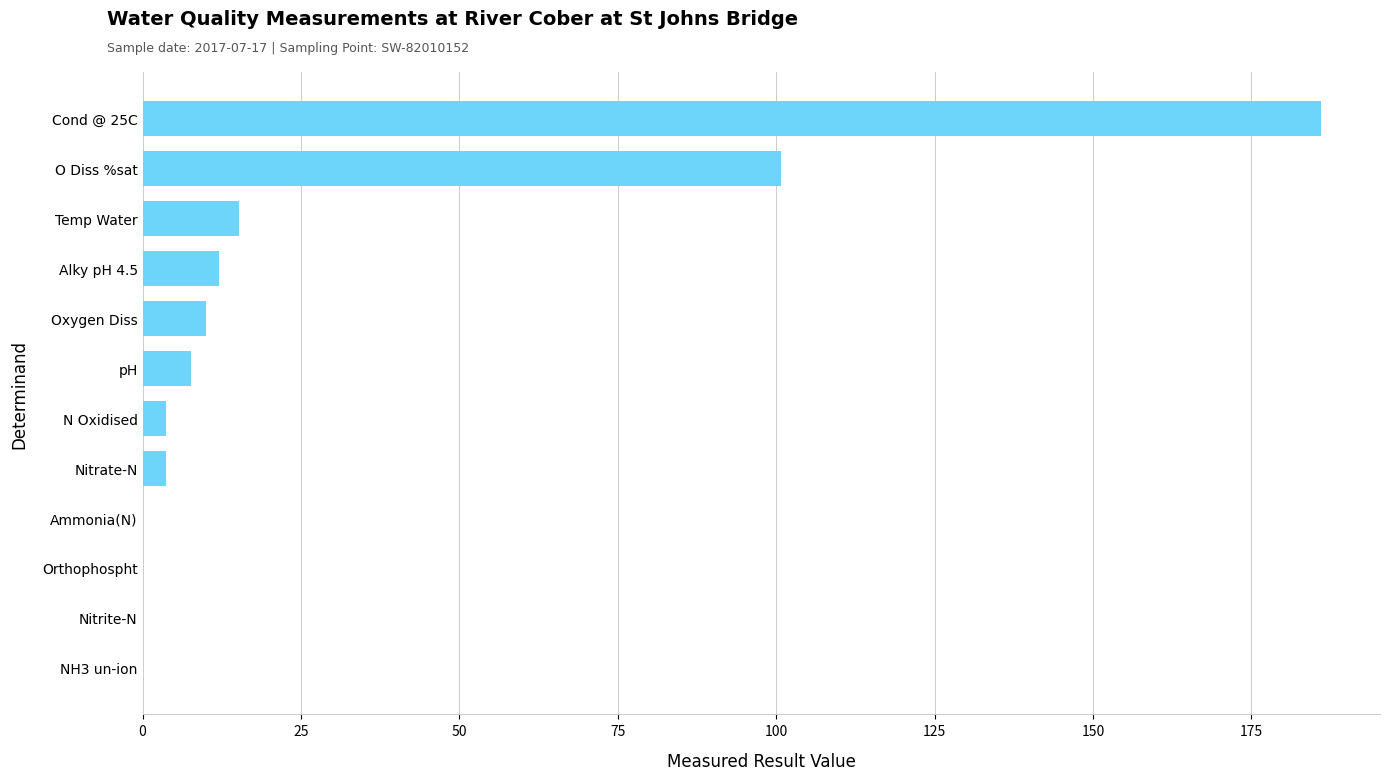

What is the sum of all values?

339.3